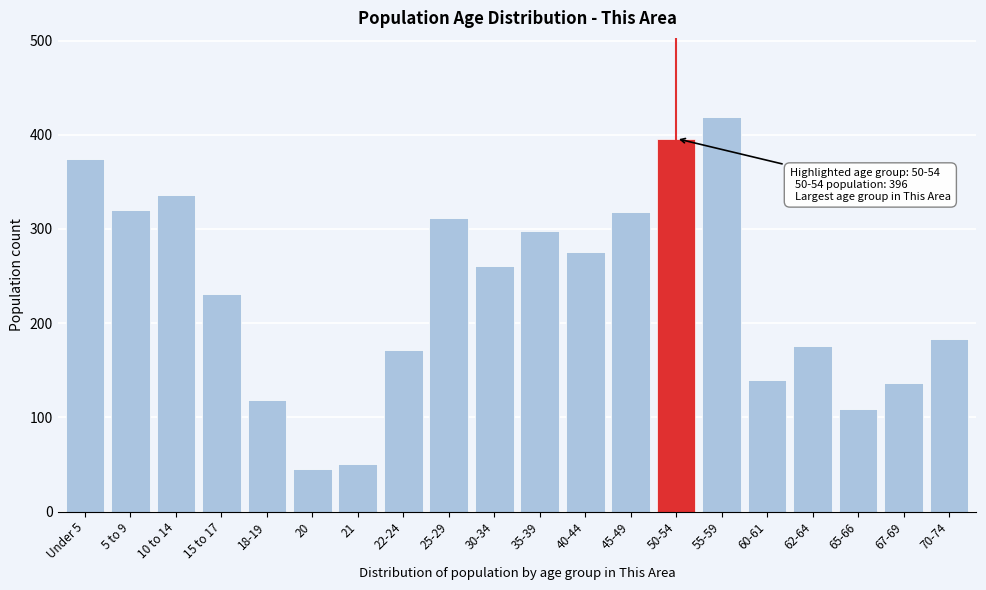

What is the minimum value shown in the chart?

45